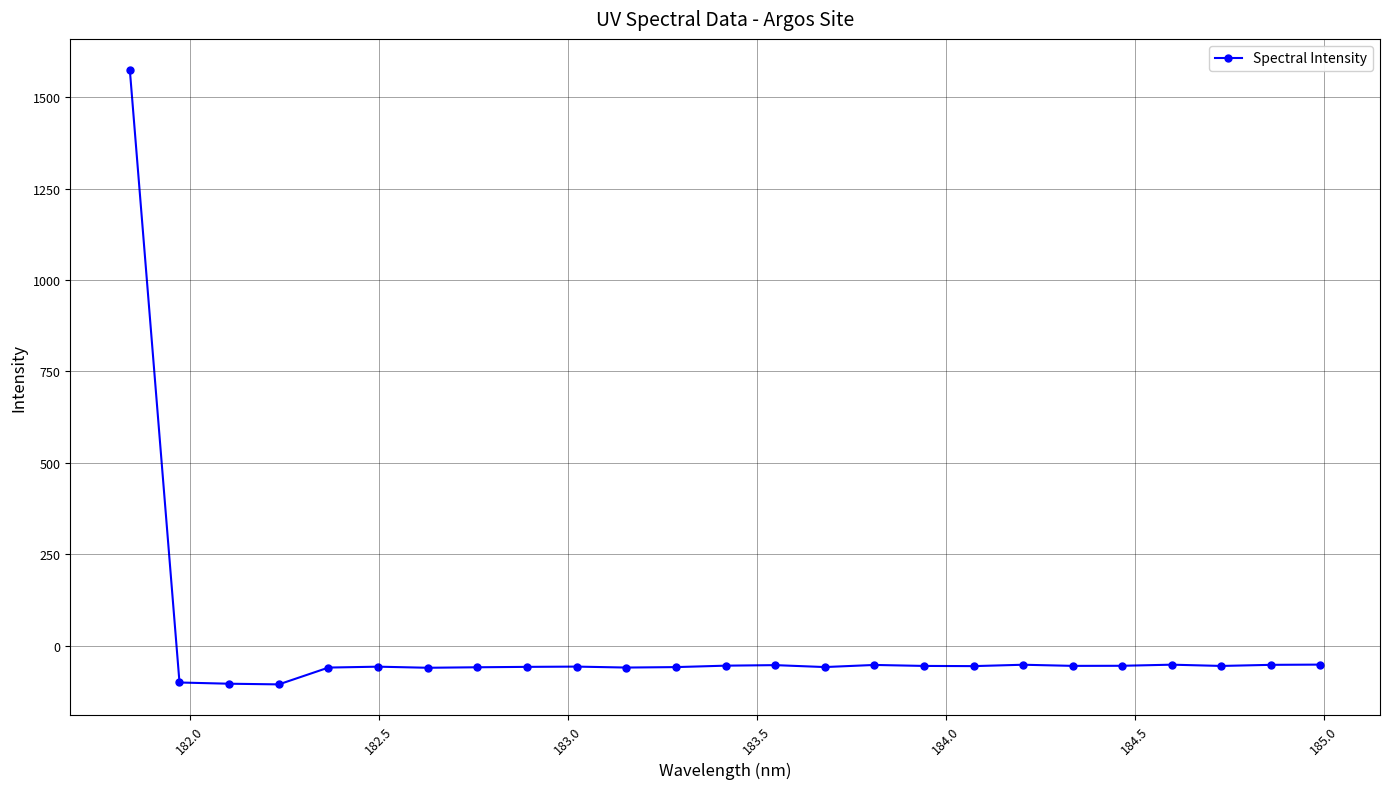

What is the maximum value shown in the chart?

1575.0